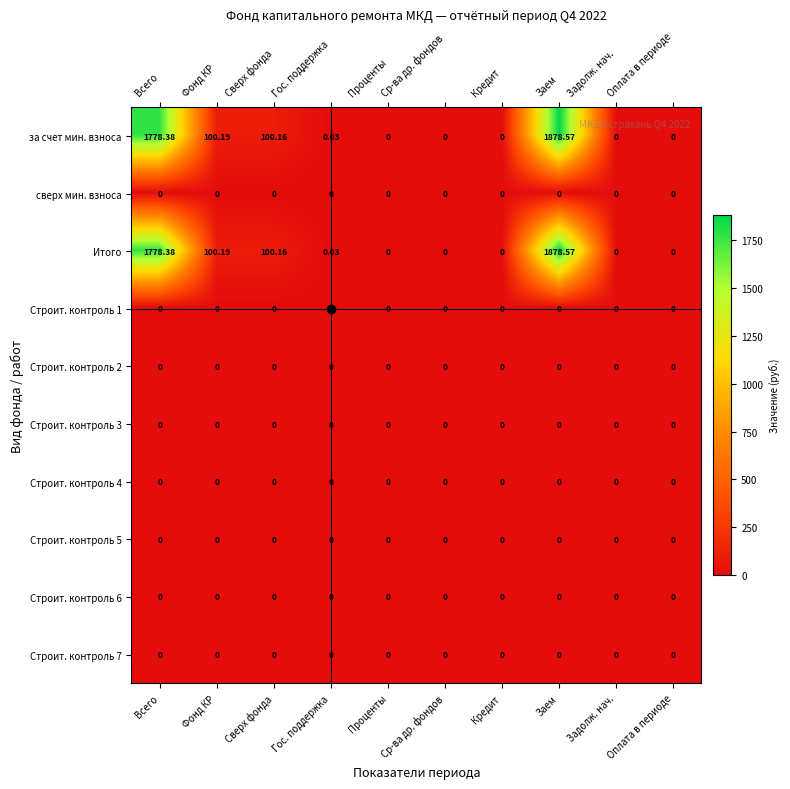

At which category is the sum across all series the highest?

Заем